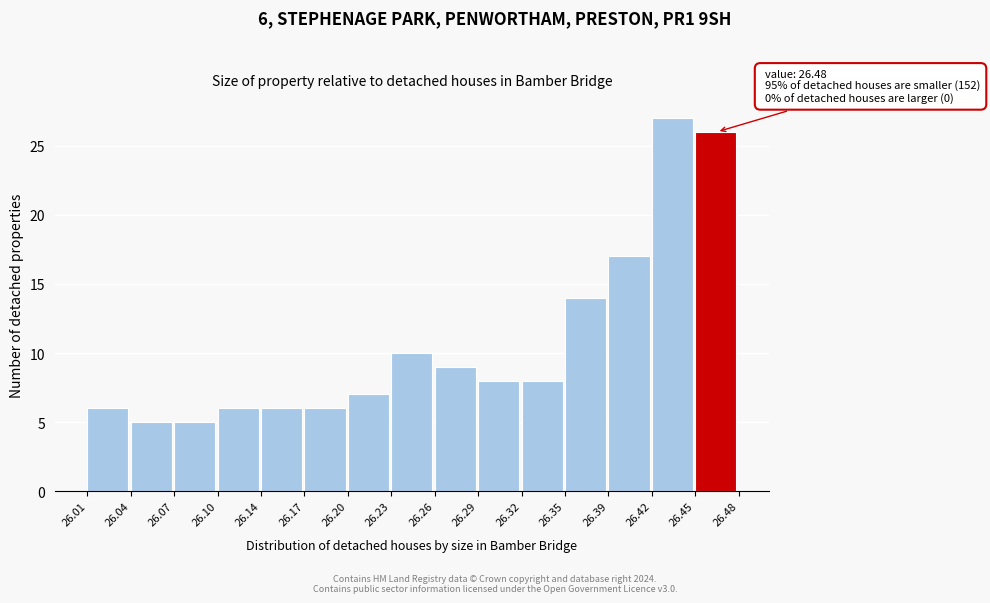

Over which range of the x-axis is the bar tallest?

26.42 to 26.45